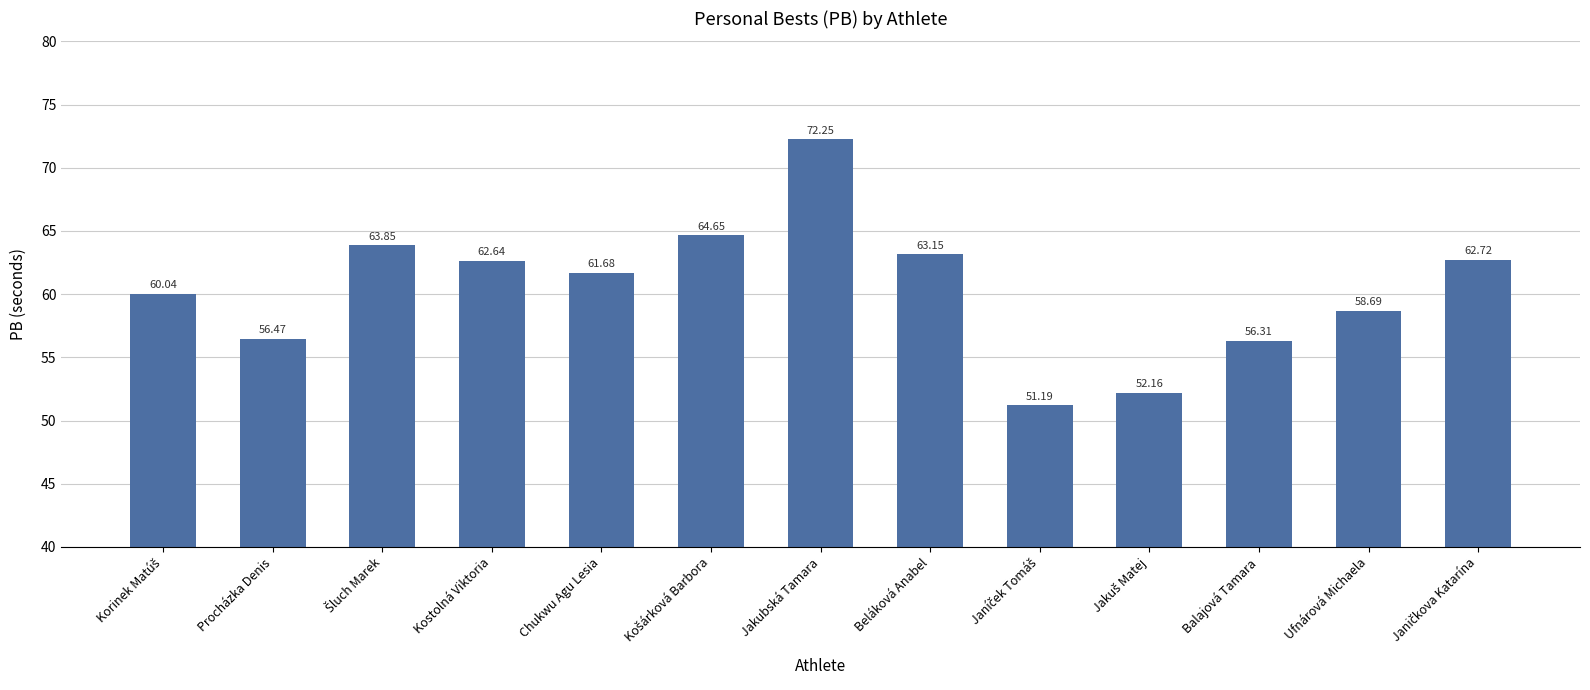

Which label corresponds to the largest value in the chart?

Jakubská Tamara